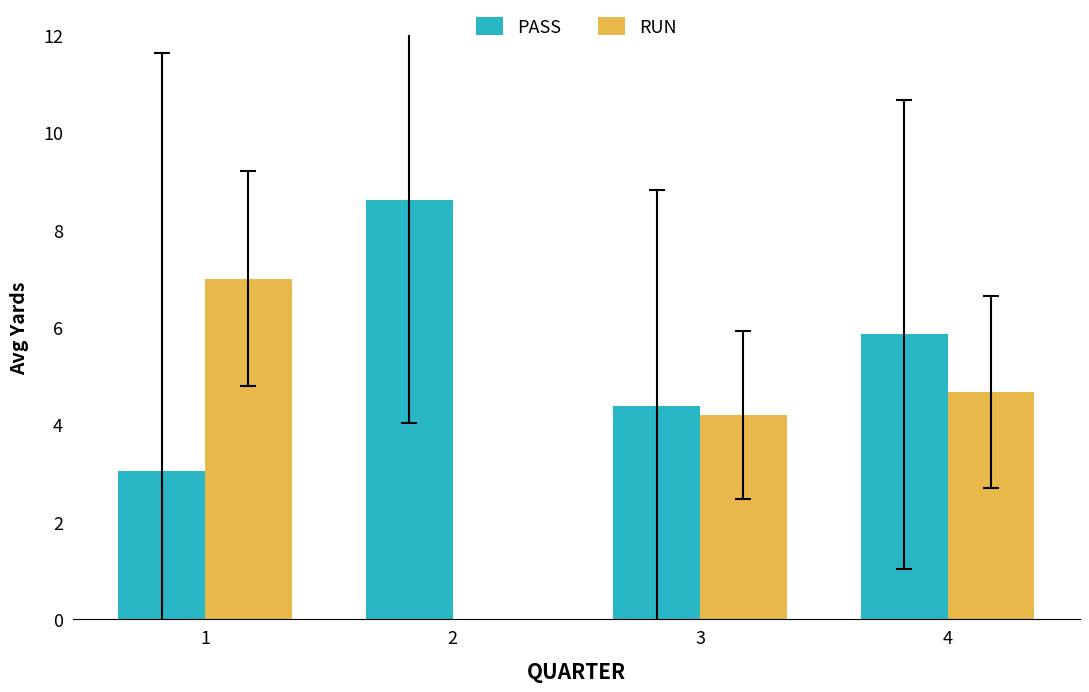

Reading left to right, extract all data points from this chart.

PASS: 3.1	8.6	4.4	5.9
RUN: 7.0	-1.0	4.2	4.7